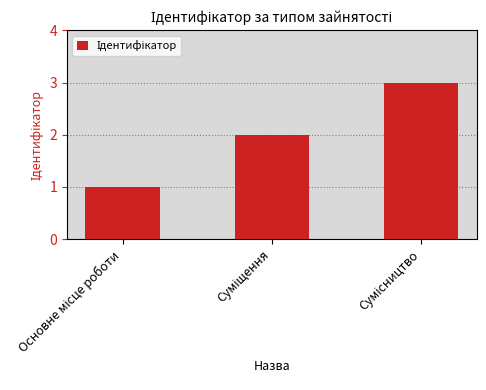

How many data points are less than 2?

1